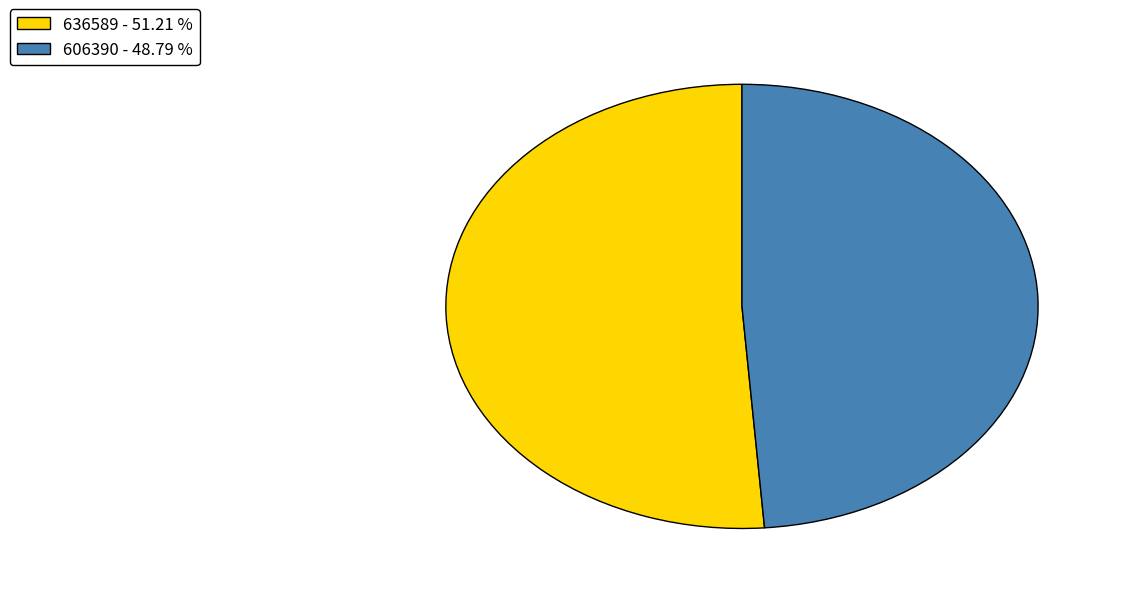

What is the ratio of the value at 636589 to the value at 606390?

1.0